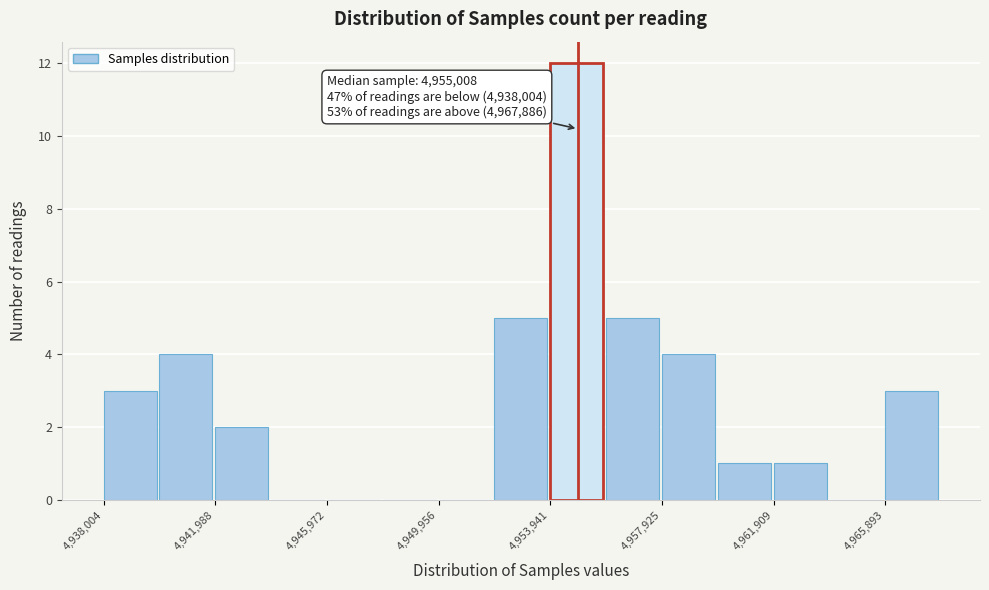

Read against the x-axis, roughly where is the centre of the tallest bar?

4955000